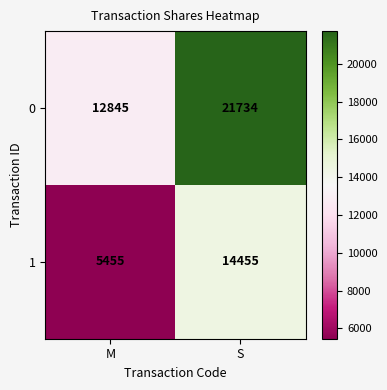

Reading left to right, list all the values displayed in this chart.

0: M=12845	S=21734
1: M=5455	S=14455